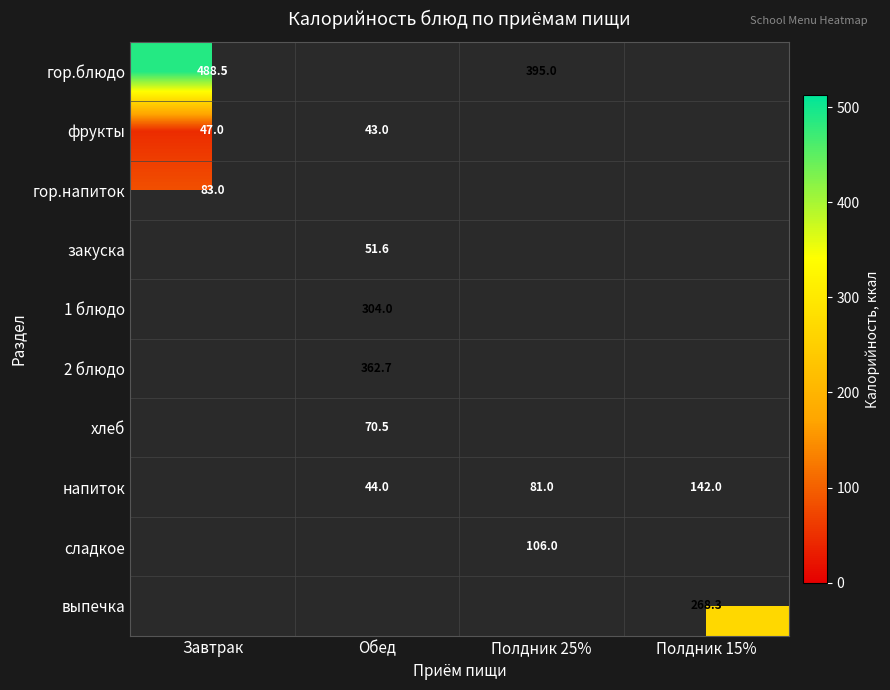

How many series are shown in this chart?

10